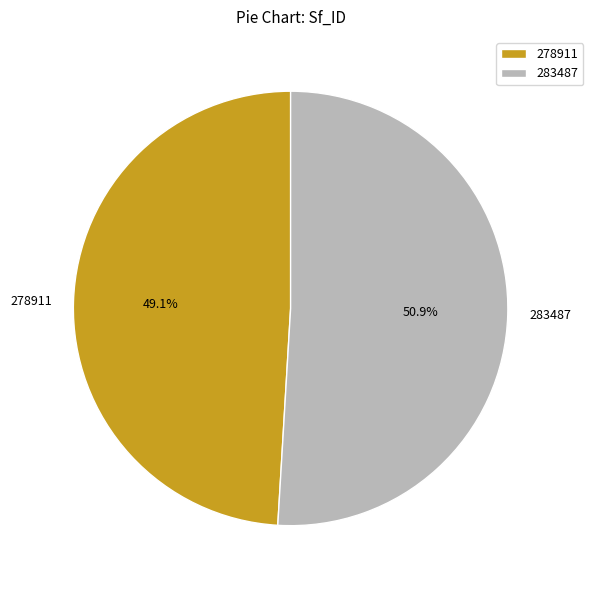

Does 283487 represent more than half of the total?

Yes